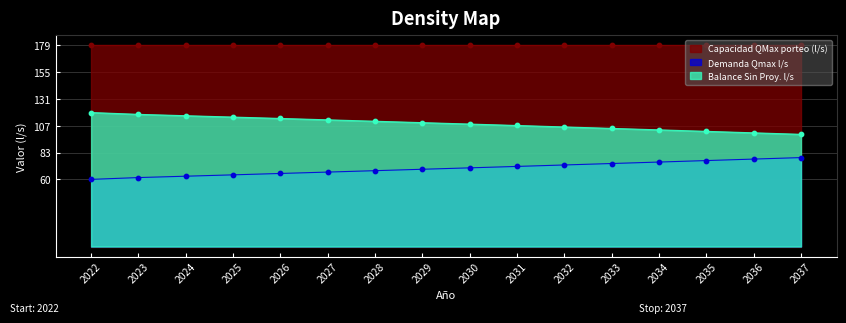

True or false: Demanda Qmax l/s has a value of 79.0 at 2037.

True